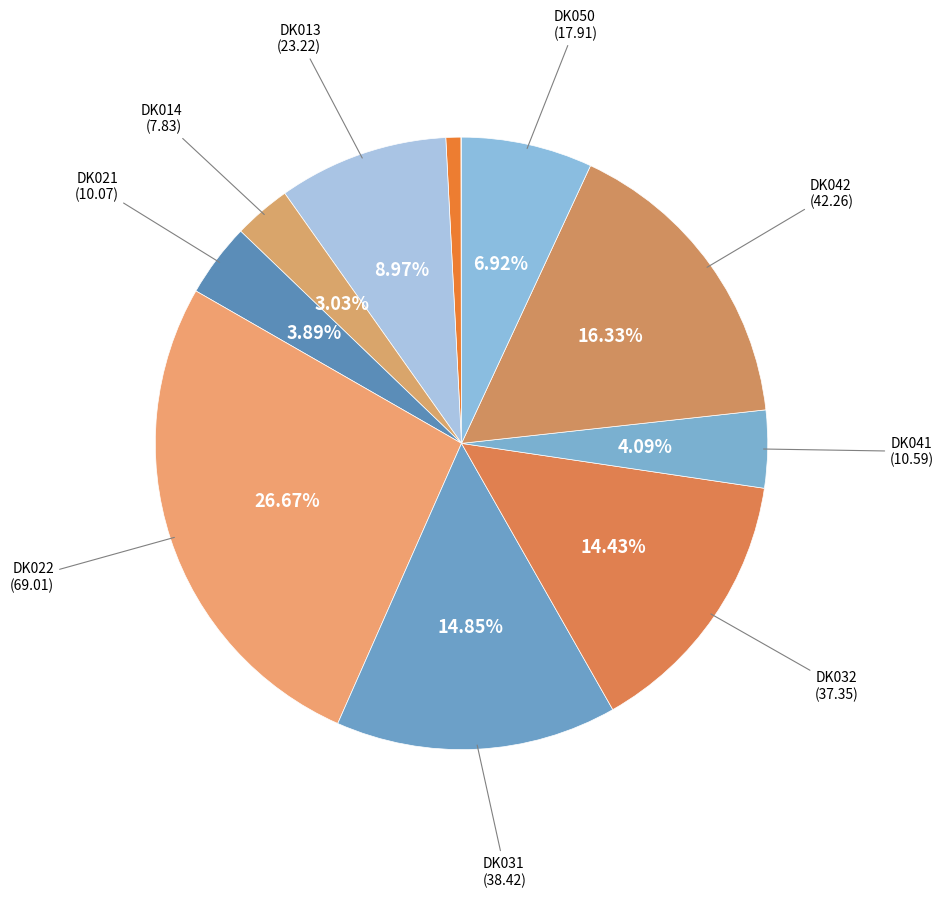

How many slices are in this pie chart?

11